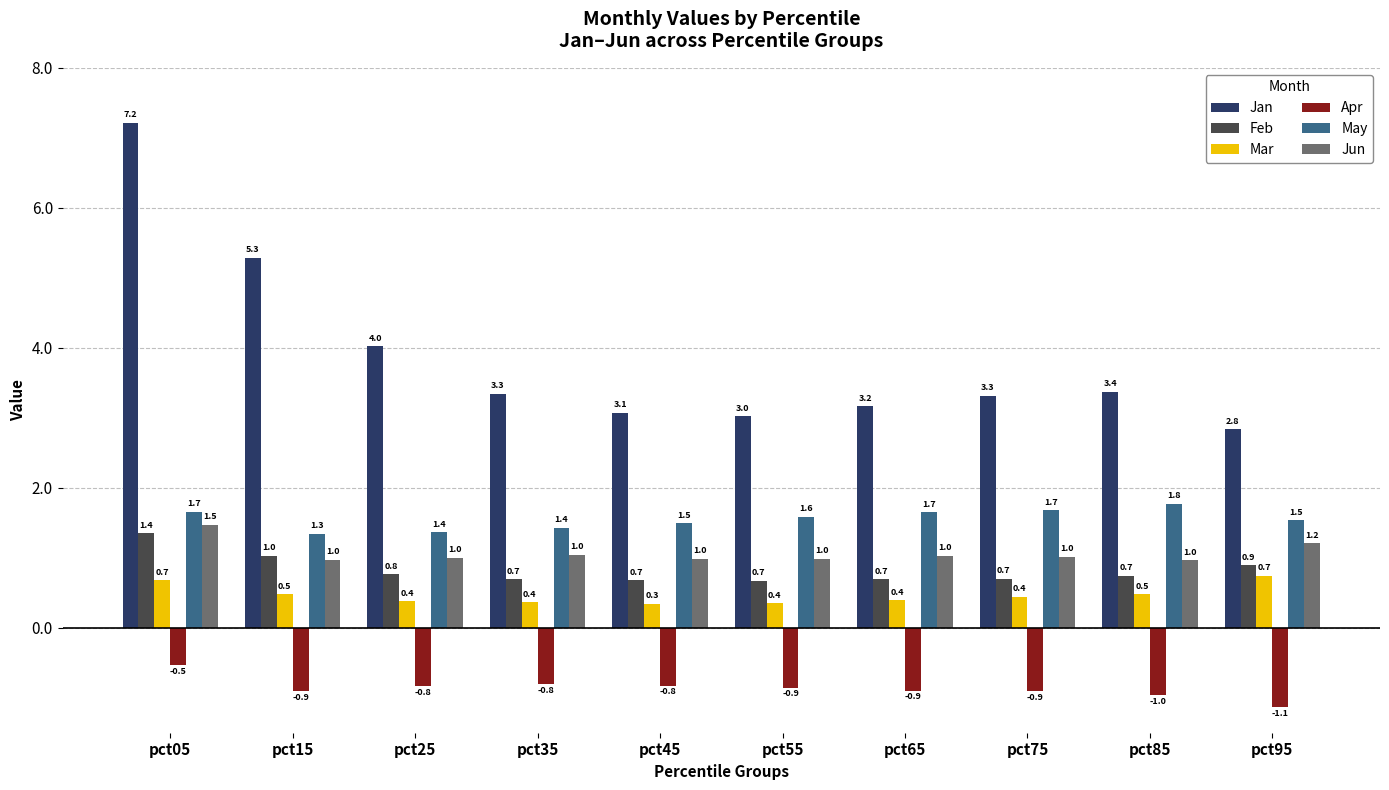

What is the value of the Jan bar at the 1st from the left?

7.2